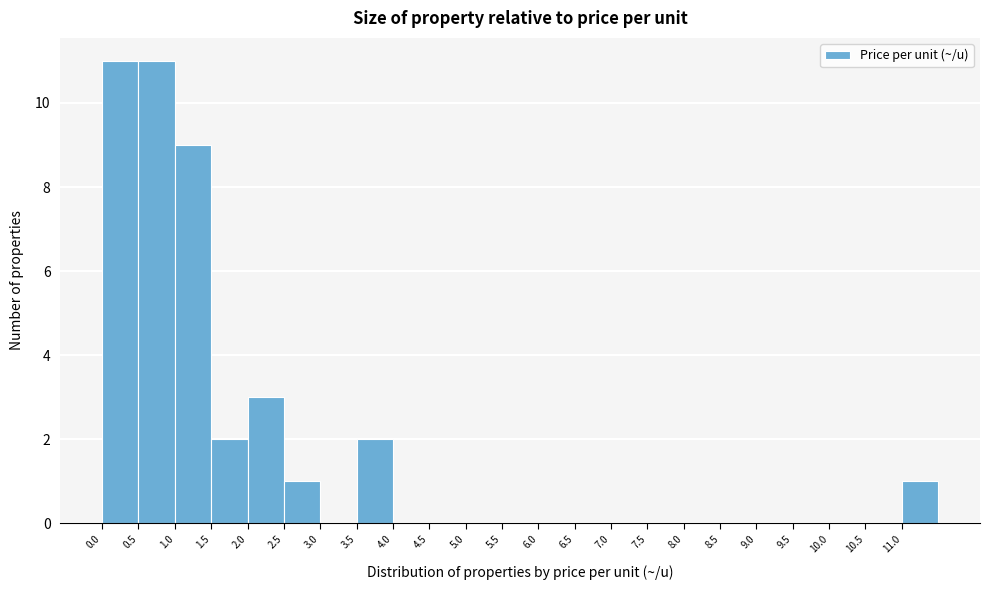

What is the height of the bar covering 0.0 to 0.5 on the x-axis? The values are not printed on the chart, so give them approximately, as read against the axis.

11